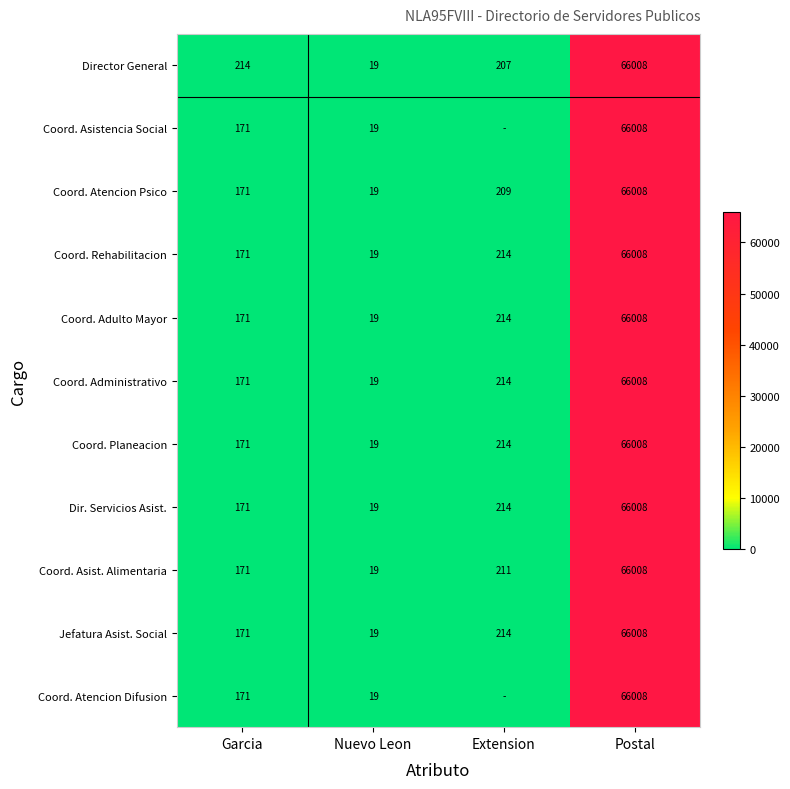

Rank the categories by Coord. Atencion Psico value from highest to lowest.

Postal, Extension, Garcia, Nuevo Leon